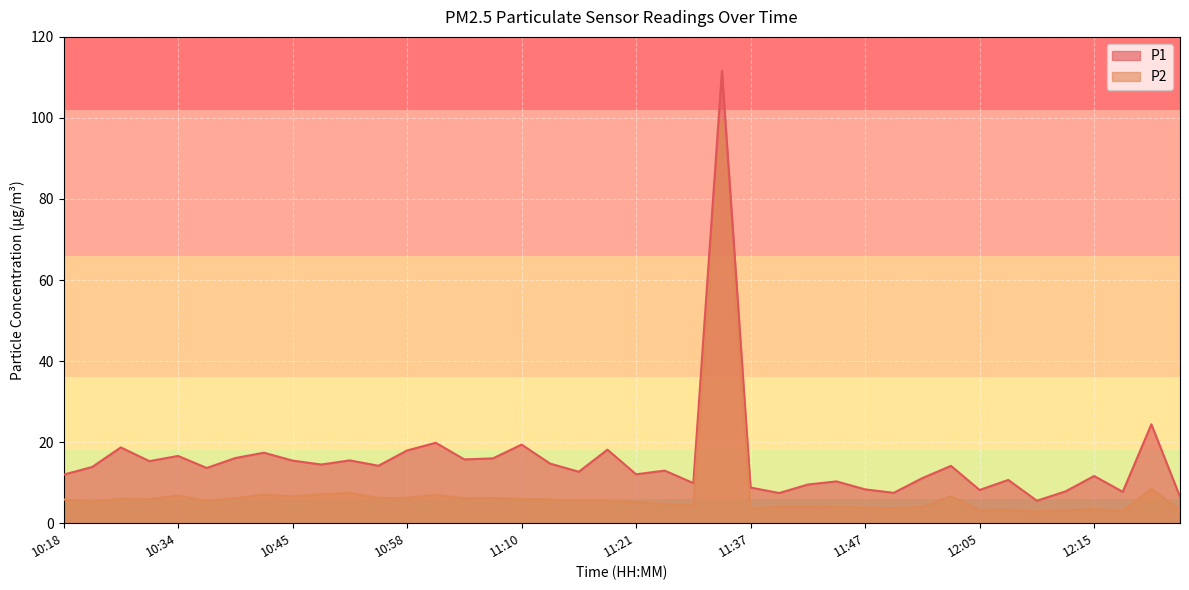

Is the value of P1 at 11:18 greater than the value of P2 at 10:55?

Yes